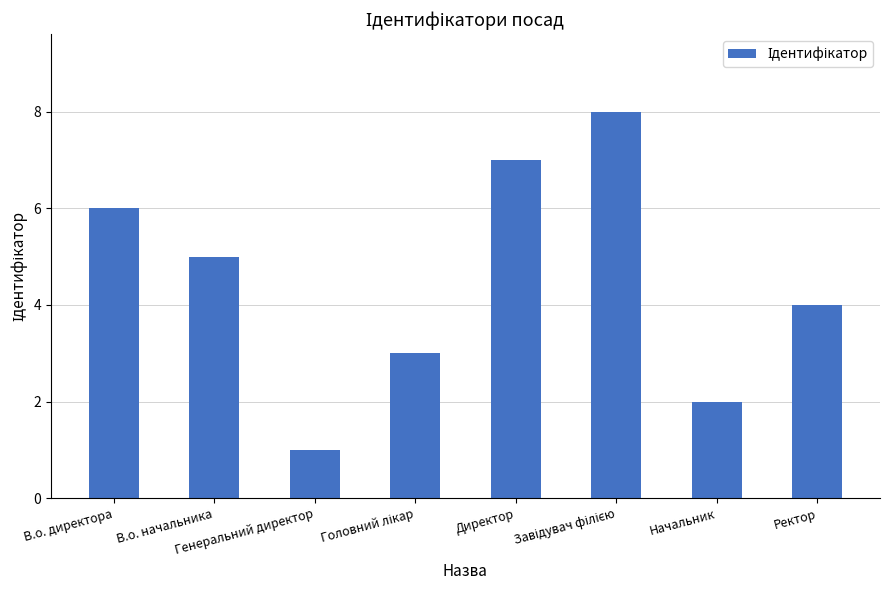

What is the sum of the values at Начальник and Ректор?

6